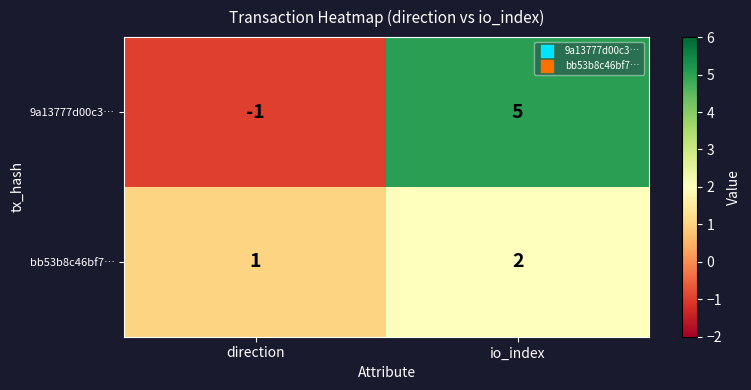

At which category is the sum across all series the highest?

io_index